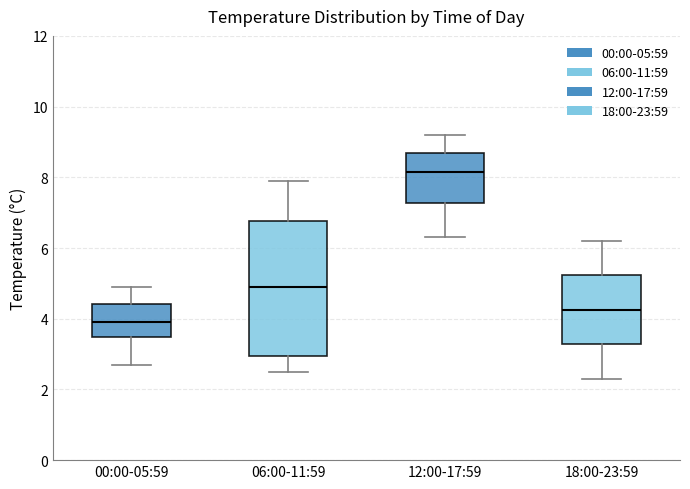

Reading left to right, transcribe this box plot: for each box, give where its median line is, the range the box spans, and where its two whiskers end, as read against the y-axis. The values are not printed on the chart, so give them approximately, as read against the axis.

00:00-05:59: median 4.0, box 3.4 to 4.4, whiskers 2.8 to 5.0
06:00-11:59: median 5.0, box 3.0 to 6.8, whiskers 2.6 to 8.0
12:00-17:59: median 8.2, box 7.2 to 8.8, whiskers 6.4 to 9.2
18:00-23:59: median 4.2, box 3.2 to 5.2, whiskers 2.4 to 6.2